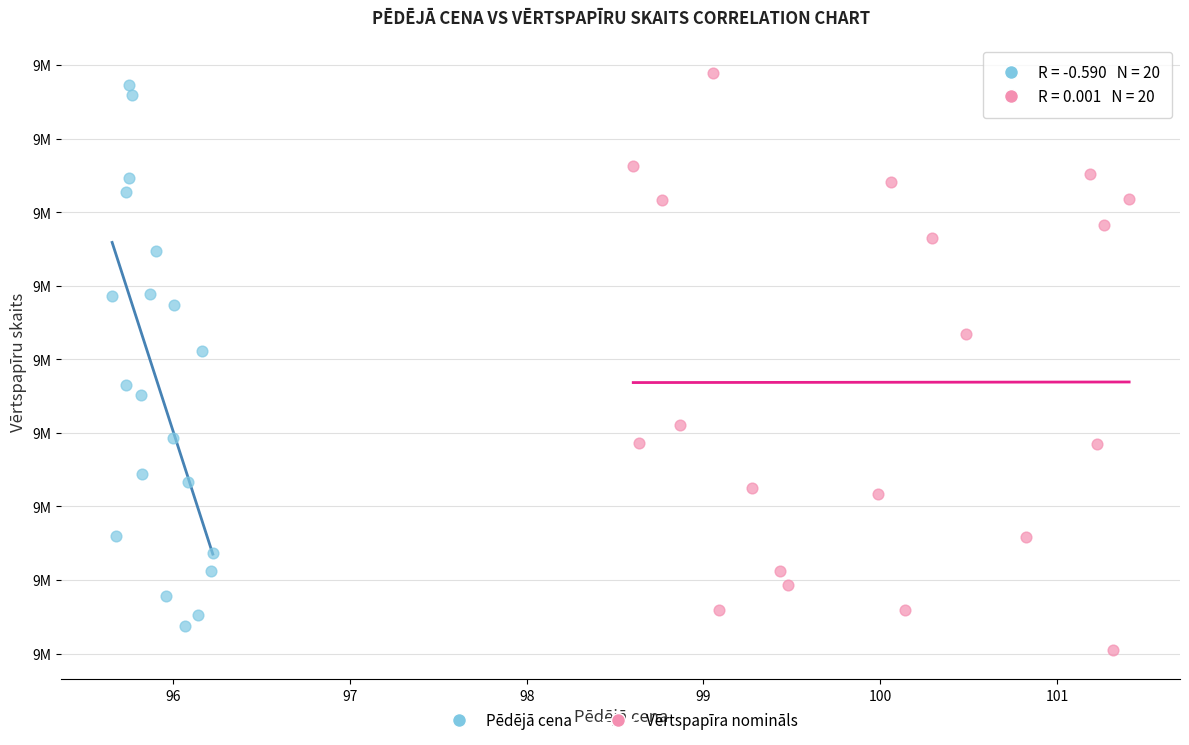

What are all the series names shown in the legend?

Pēdējā cena, Vērtspapīra nomināls